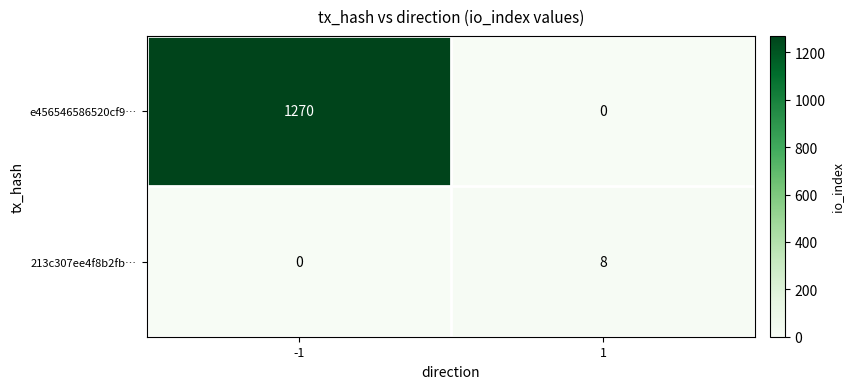

At which category is the sum across all series the highest?

-1